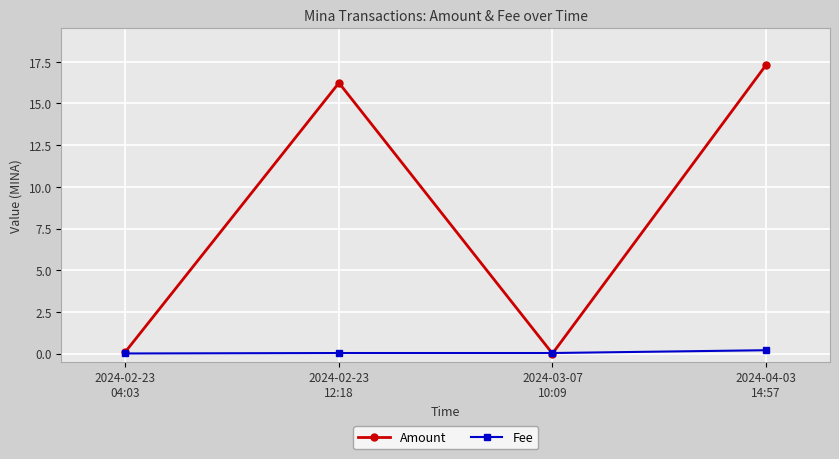

After their last crossing, which series has the higher values: Fee or Amount?

Amount